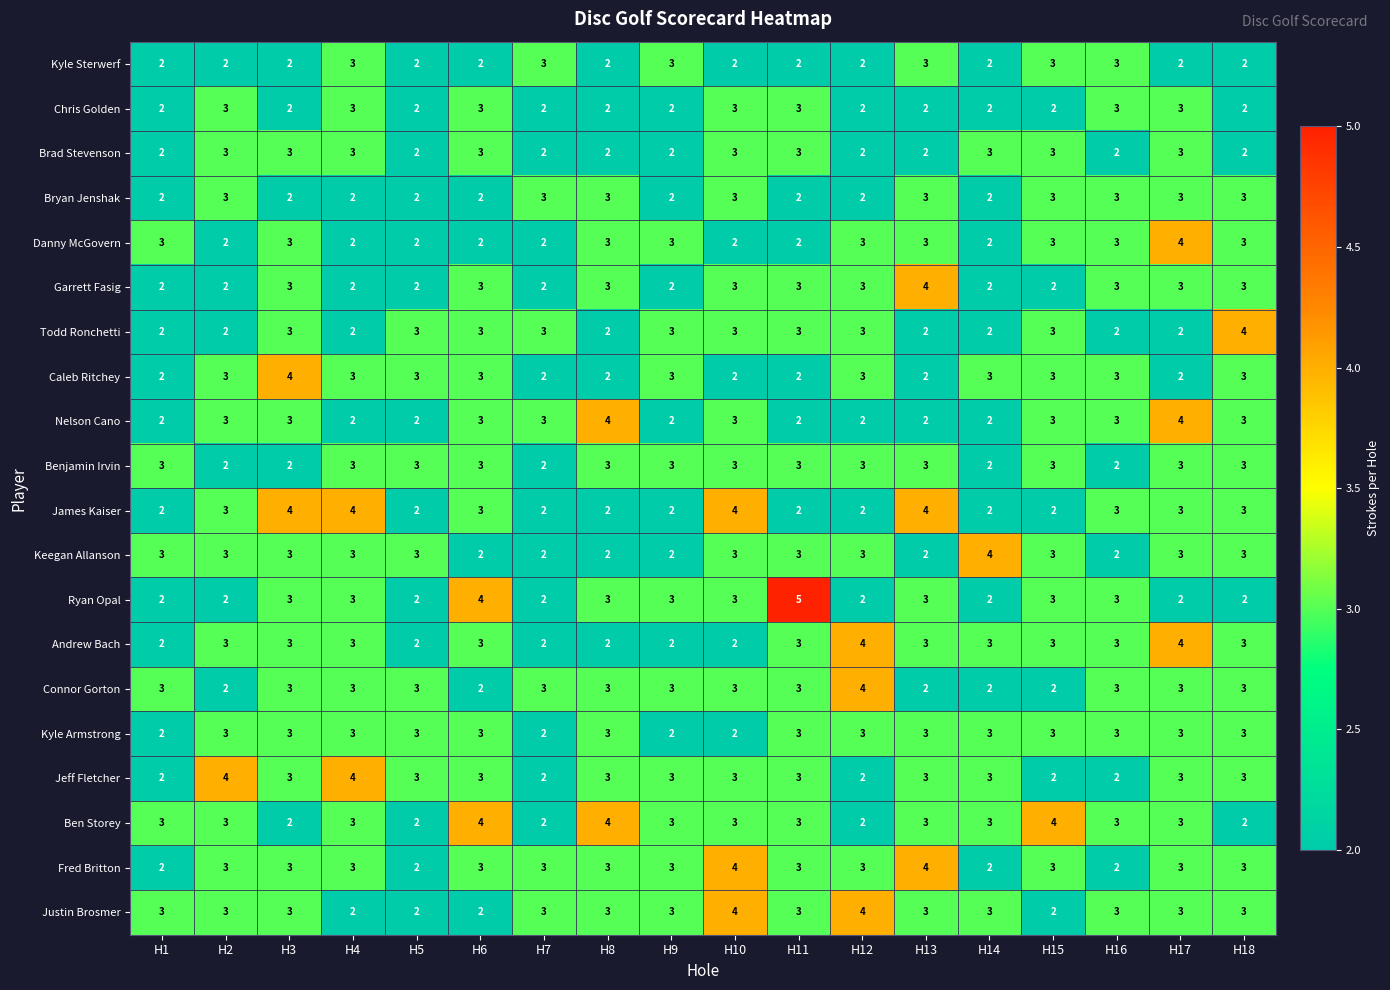

What is the sum of all Ryan Opal values?

49